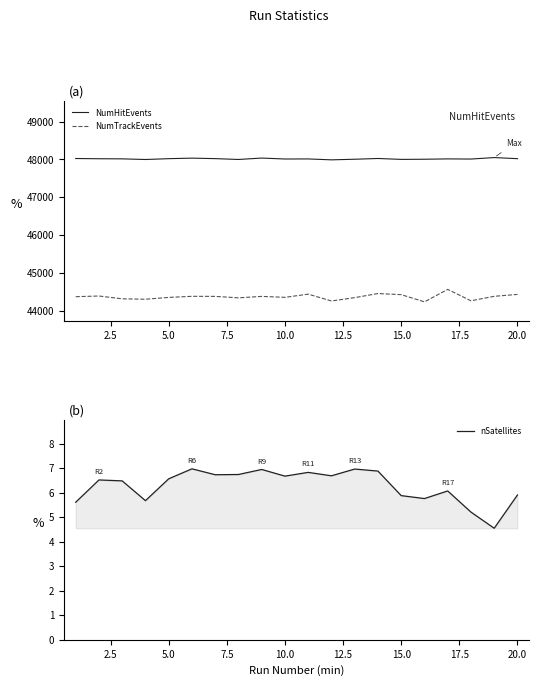

Is the value of NumHitEvents at 20.0 greater than the value of NumTrackEvents at 20.0?

Yes